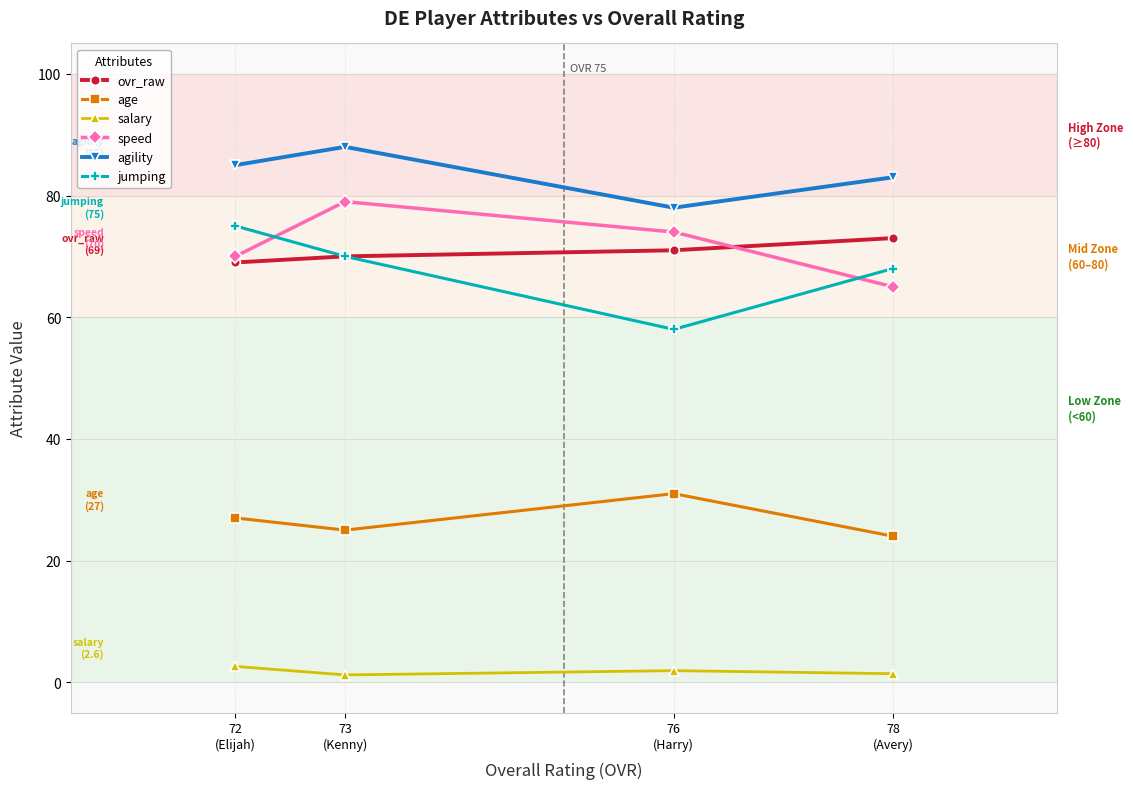

What is the average value of the salary series?

1.8